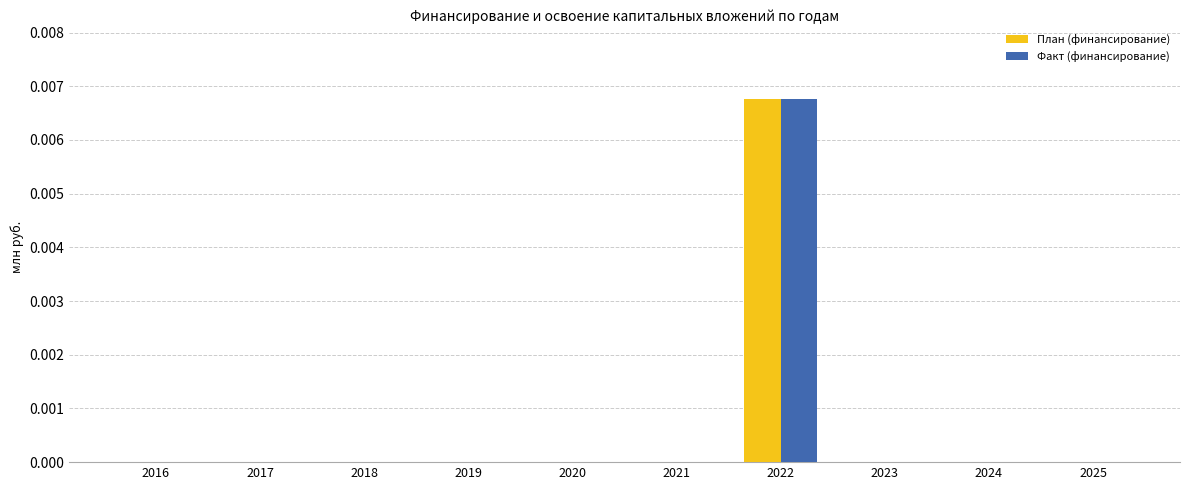

Is it true that План (финансирование) equals 0.0 at 2025?

True